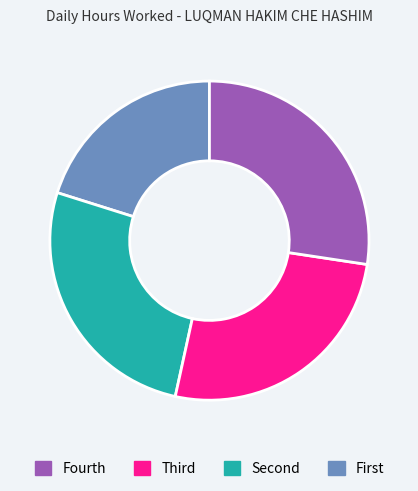

How many segments does this pie chart have?

4